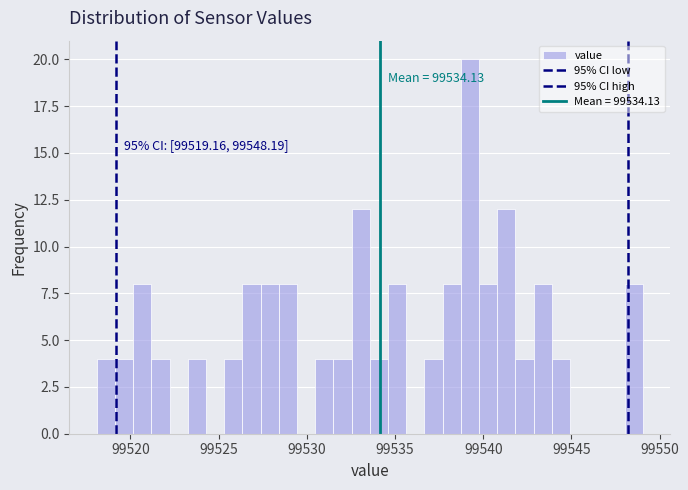

Read against the x-axis, roughly where is the centre of the tallest bar?

99539.0